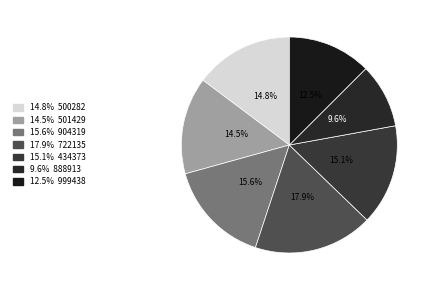

To the nearest percent, what is the average slice percentage?

14%